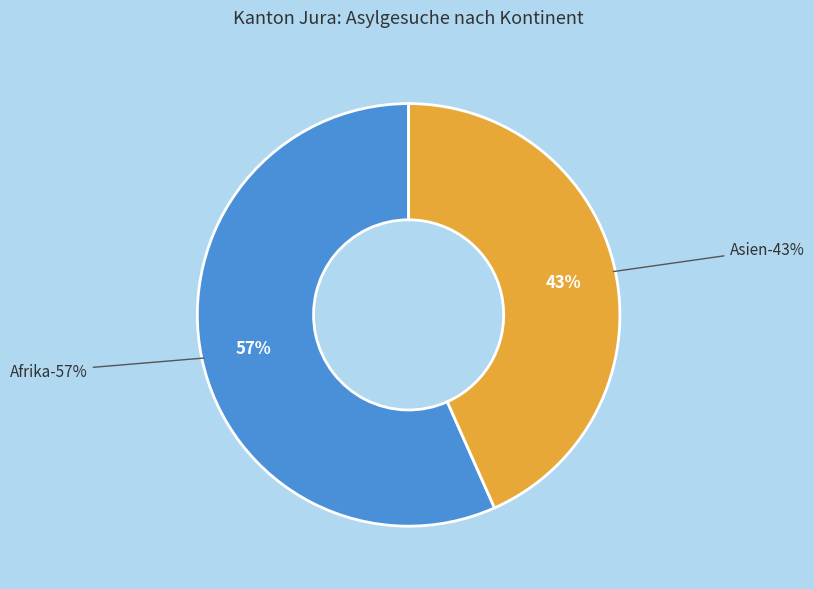

True or false: Afrika accounts for 57% of the total.

True